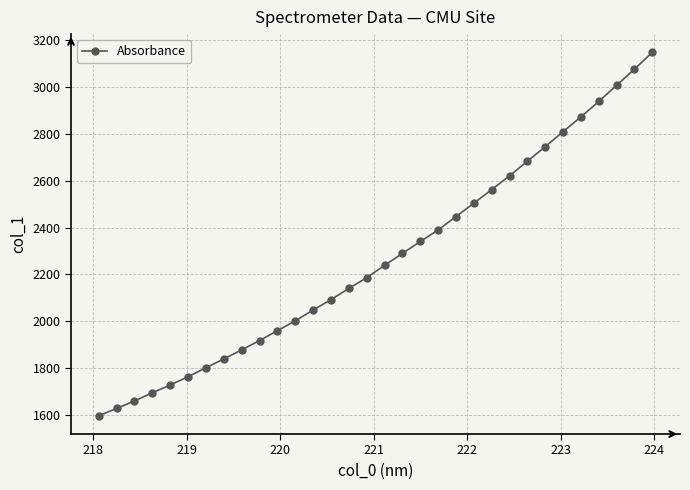

What is the value of the 6th point from the left?

1763.6